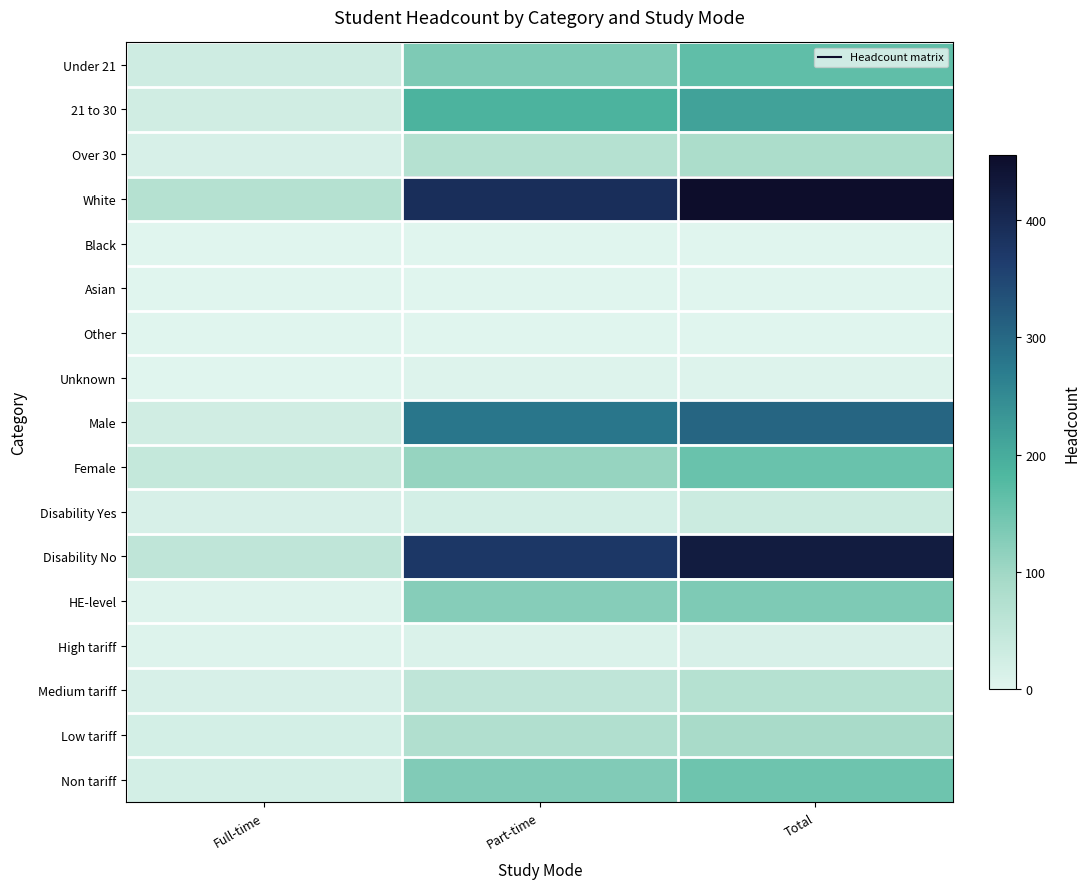

Reading left to right, what are all the values shown in this chart?

Under 21: Full-time=30	Part-time=135	Total=165
21 to 30: Full-time=25	Part-time=190	Total=215
Over 30: Full-time=15	Part-time=70	Total=85
White: Full-time=70	Part-time=390	Total=455
Black: Full-time=0	Part-time=0	Total=0
Asian: Full-time=0	Part-time=0	Total=0
Other: Full-time=0	Part-time=0	Total=0
Unknown: Full-time=0	Part-time=5	Total=5
Male: Full-time=25	Part-time=280	Total=305
Female: Full-time=45	Part-time=110	Total=155
Disability Yes: Full-time=15	Part-time=20	Total=35
Disability No: Full-time=55	Part-time=375	Total=425
HE-level: Full-time=5	Part-time=125	Total=135
High tariff: Full-time=5	Part-time=10	Total=15
Medium tariff: Full-time=15	Part-time=55	Total=70
Low tariff: Full-time=20	Part-time=75	Total=90
Non tariff: Full-time=20	Part-time=130	Total=150